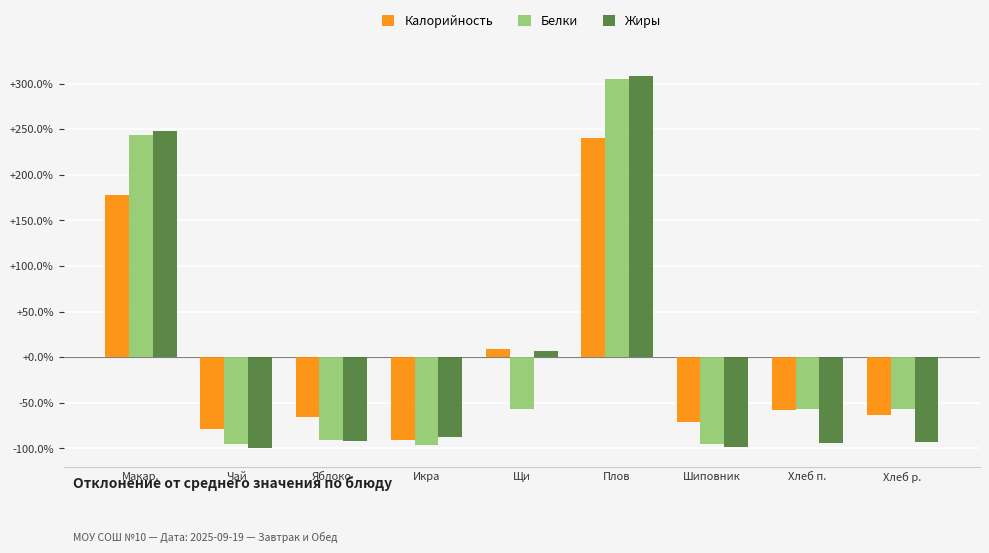

How many values in Калорийность are above zero?

3